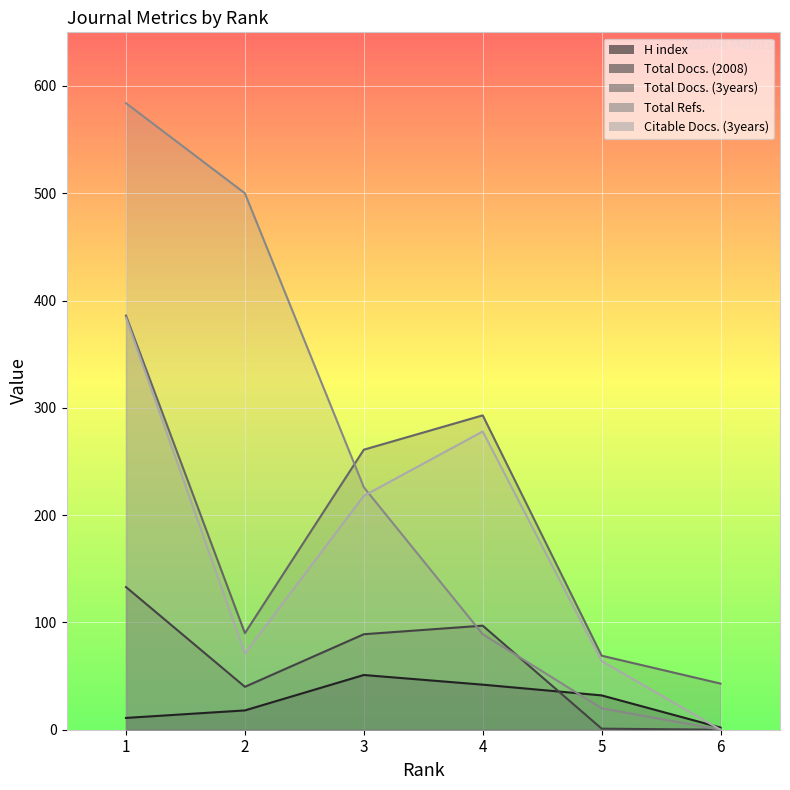

Between 3 and 6, which series saw the biggest shift?

Total Refs.